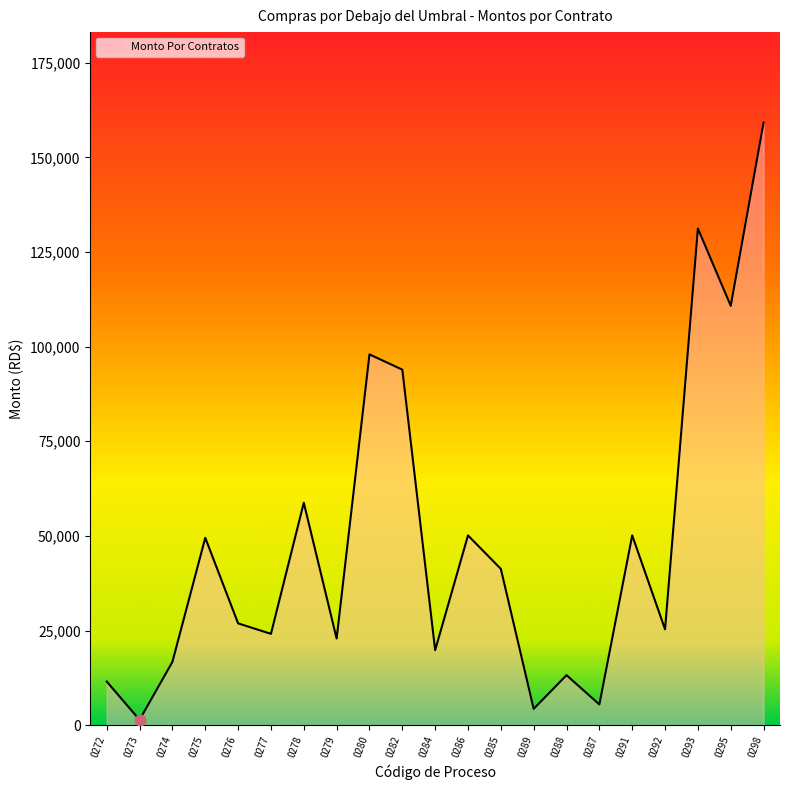

Approximately how many times larger is the value at 0291 compared to 0278?

0.9